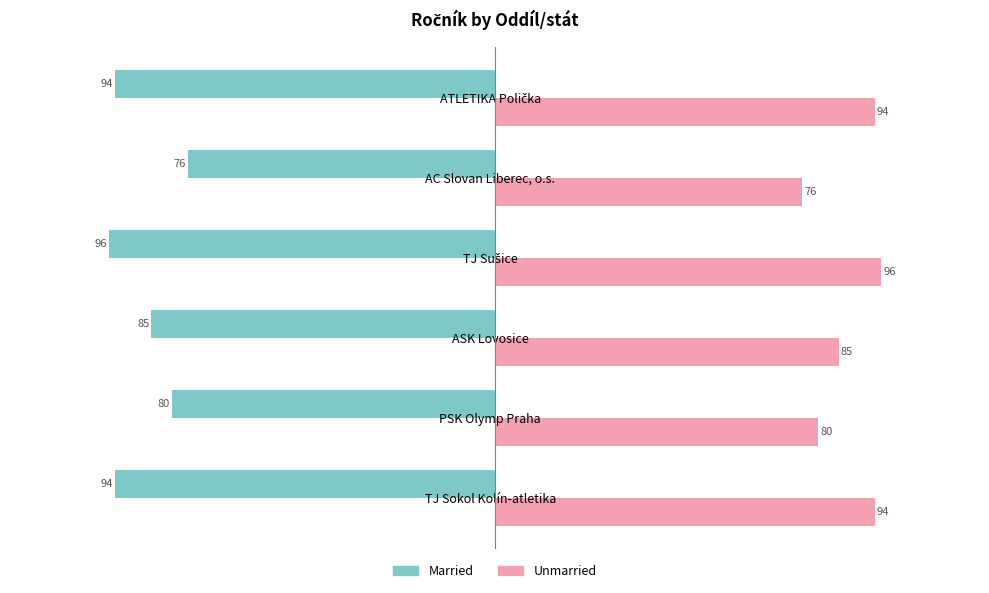

What is the difference between the maximum and minimum values in the Unmarried series?

19.5